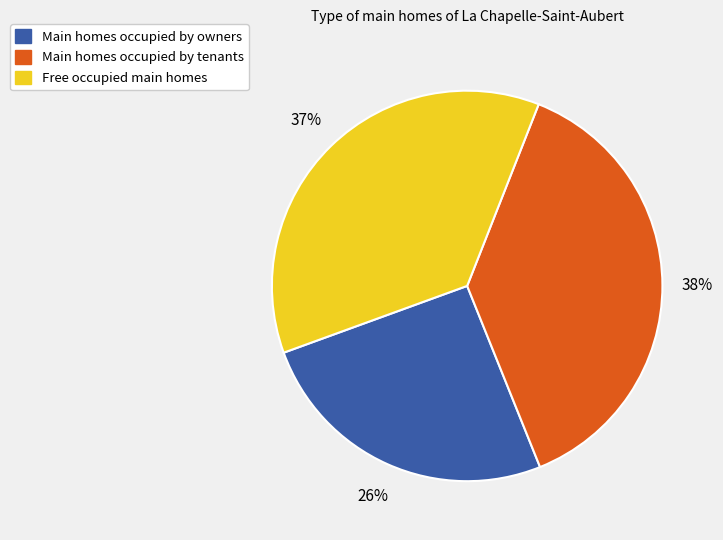

To the nearest percent, what is the difference between the largest and smallest slice percentages?

12%